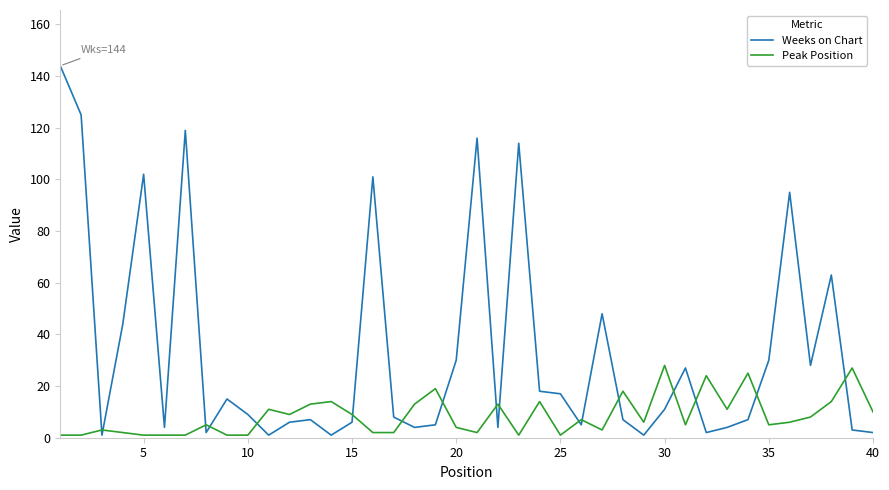

After their last crossing, which series has the higher values: Peak Position or Weeks on Chart?

Peak Position